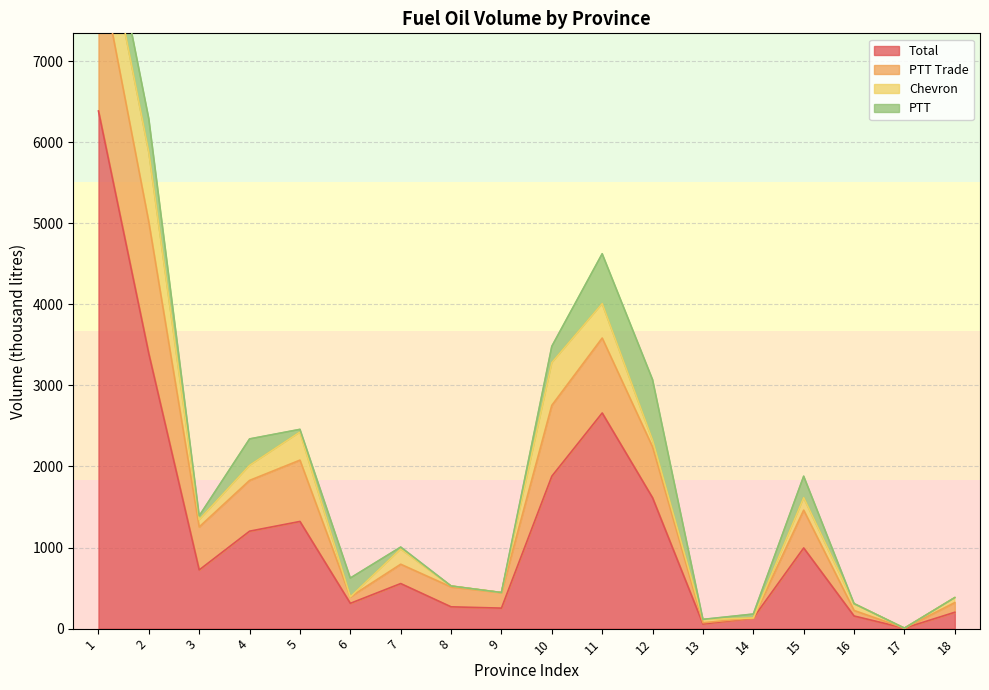

The value of PTT at 7 is 24. True or false?

True